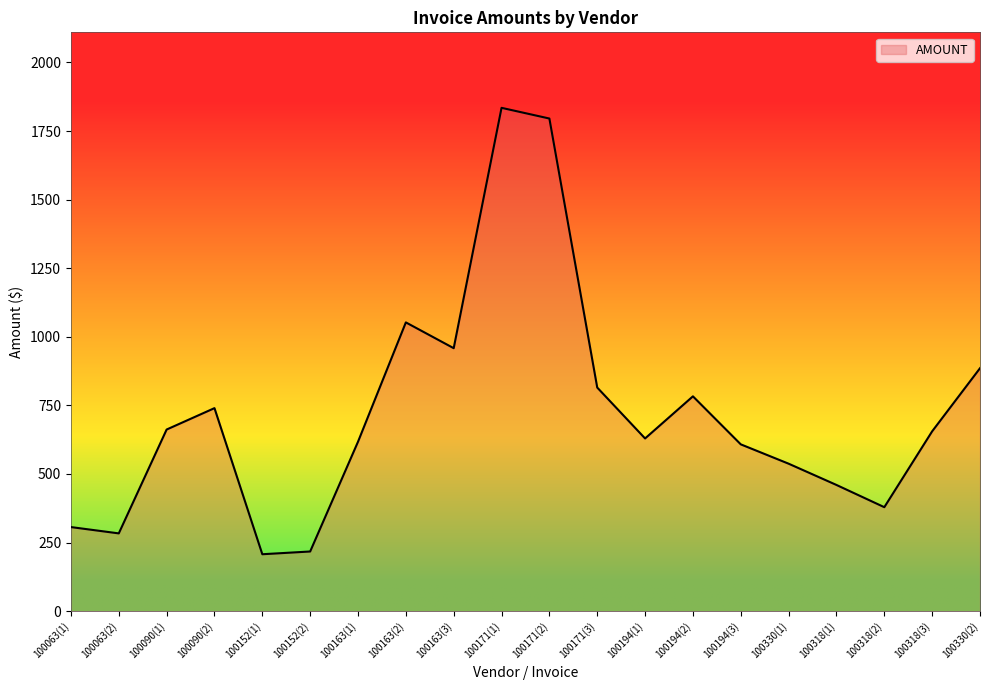

Does the chart display data point markers on the line(s)?

No